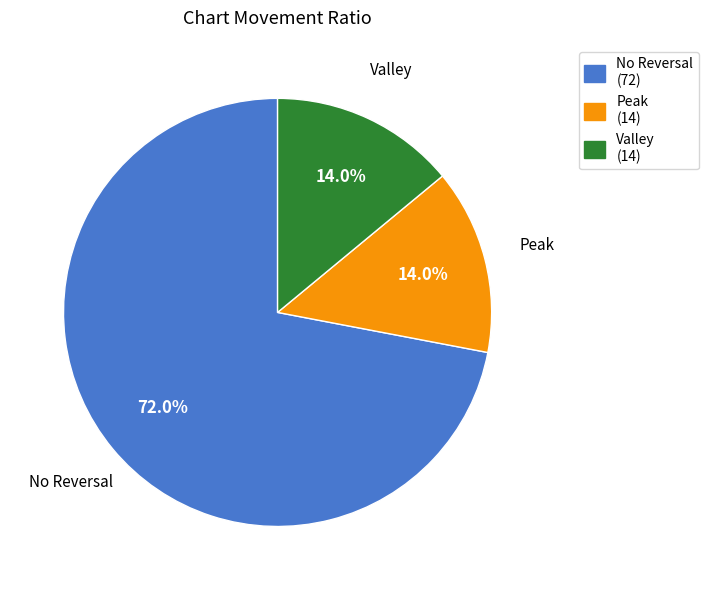

Is there any slice that represents more than half of the pie?

Yes